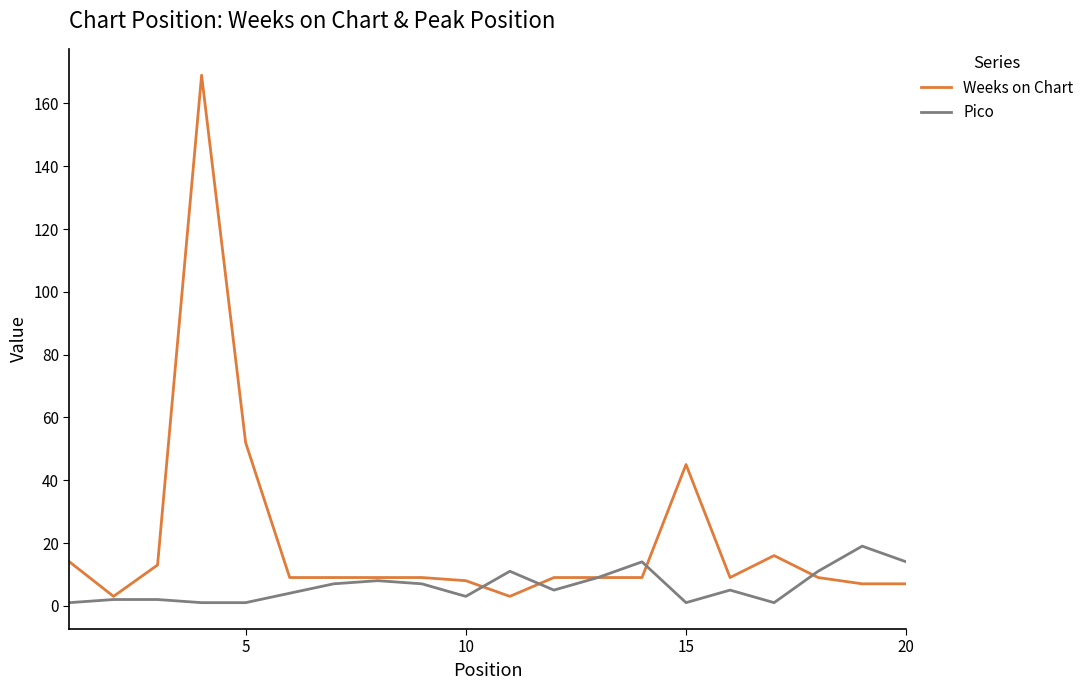

Rank the series by their maximum value, from highest to lowest.

Weeks on Chart, Pico